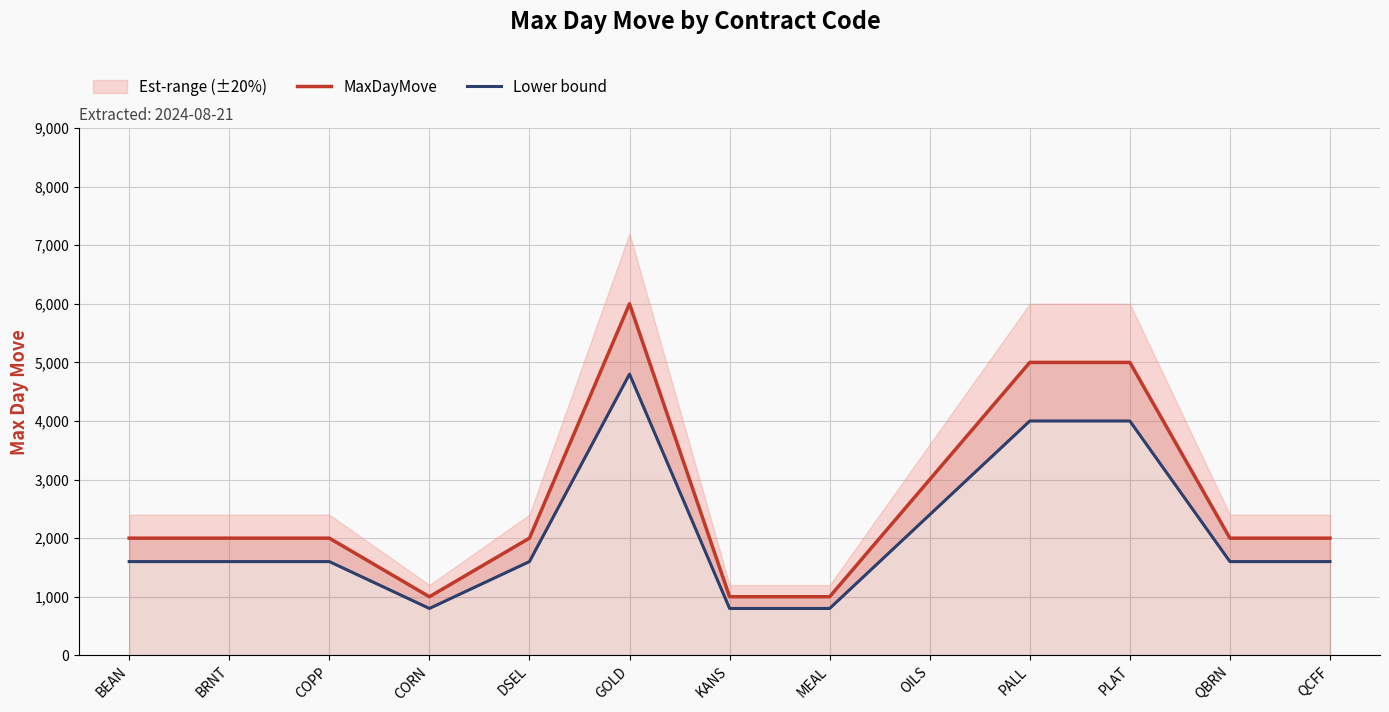

At PLAT, list the series in order from smallest to largest.

Lower bound, MaxDayMove